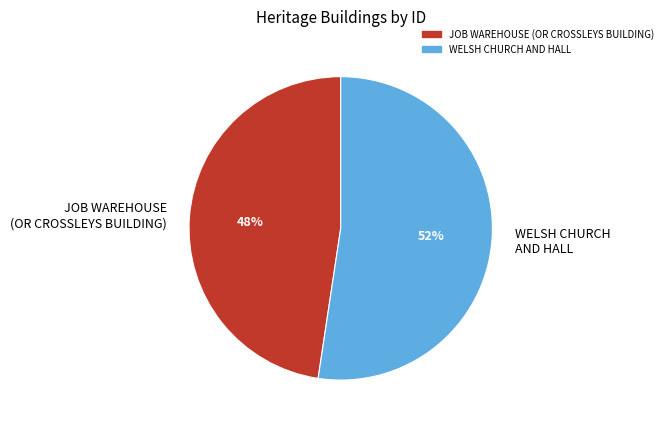

Approximately how many times larger is the value at WELSH CHURCH AND HALL compared to JOB WAREHOUSE (OR CROSSLEYS BUILDING)?

1.1